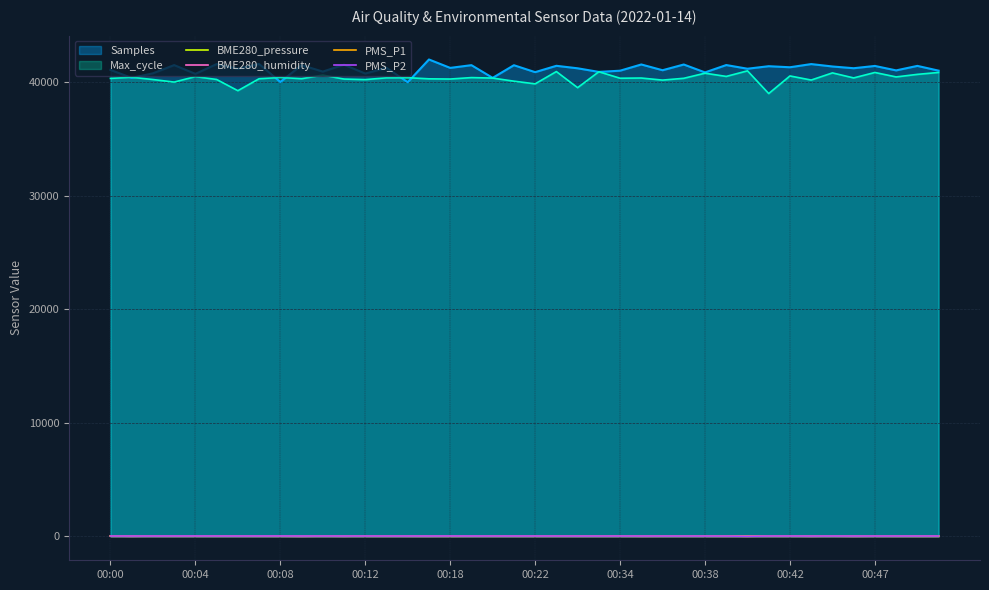

What is the spread (max minus min) of values at 00:22?

40862.7